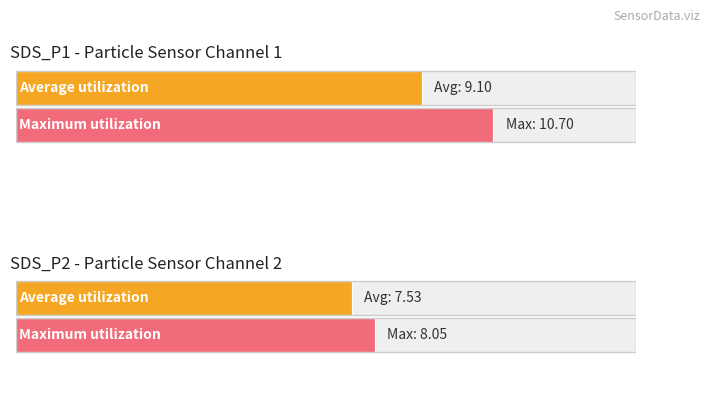

Rank the series by their maximum value, from lowest to highest.

SDS_P2, SDS_P1